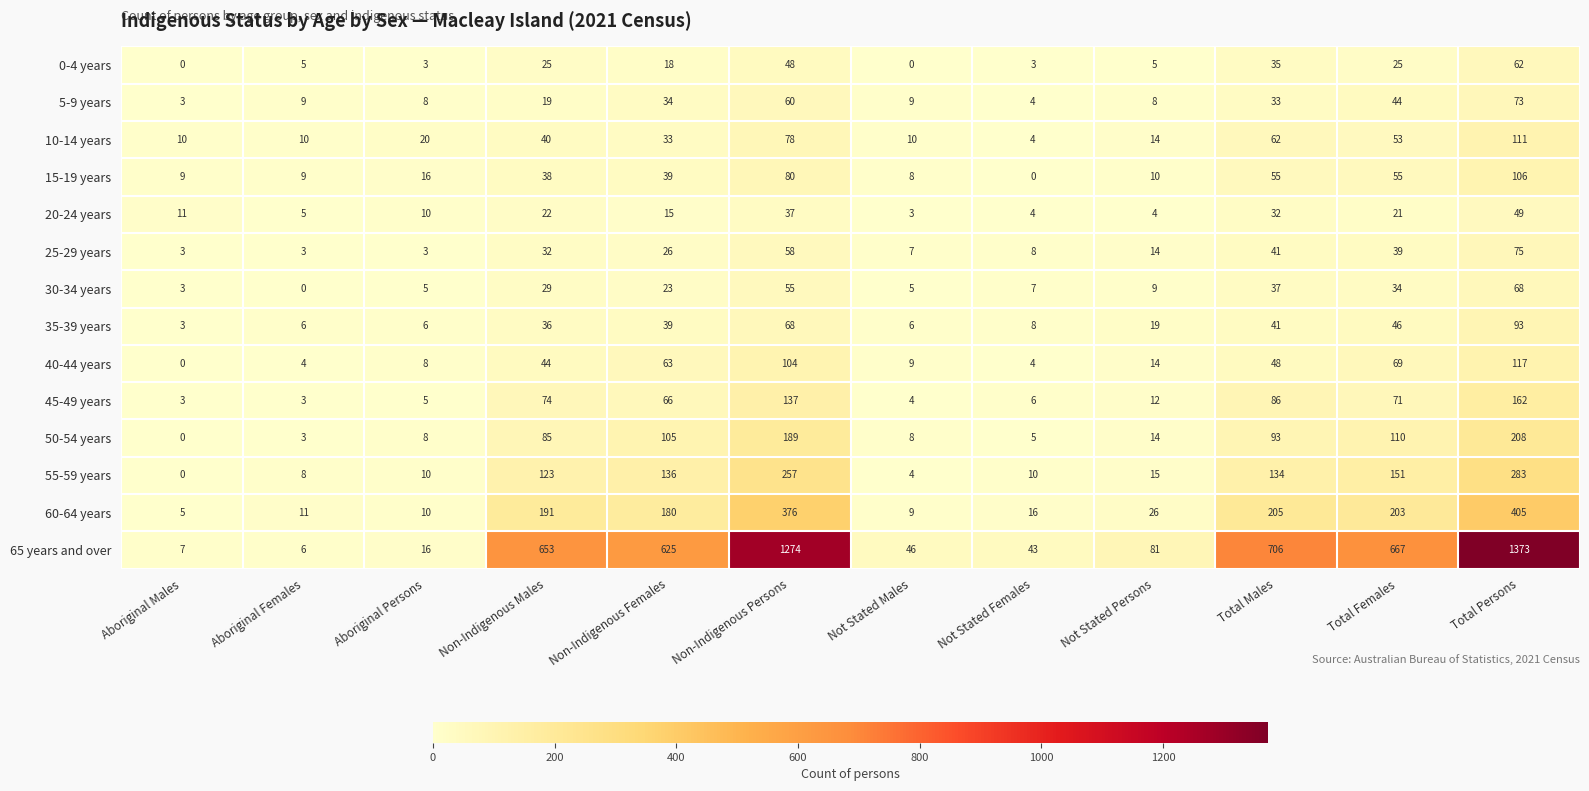

Where is 35-39 years nearest to the value 48?

Total Females